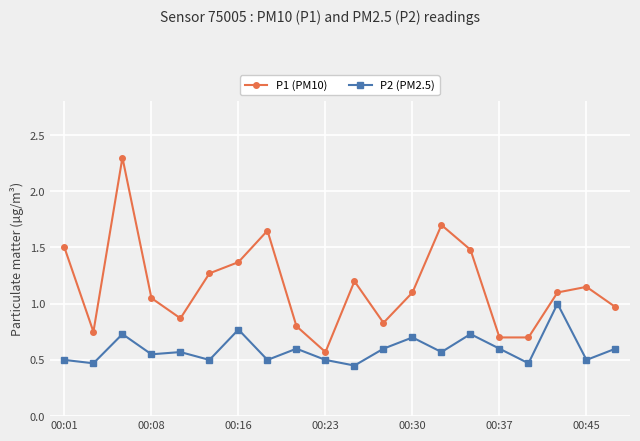

True or false: P1 (PM10) has more than 1 points higher than both neighbors.

True